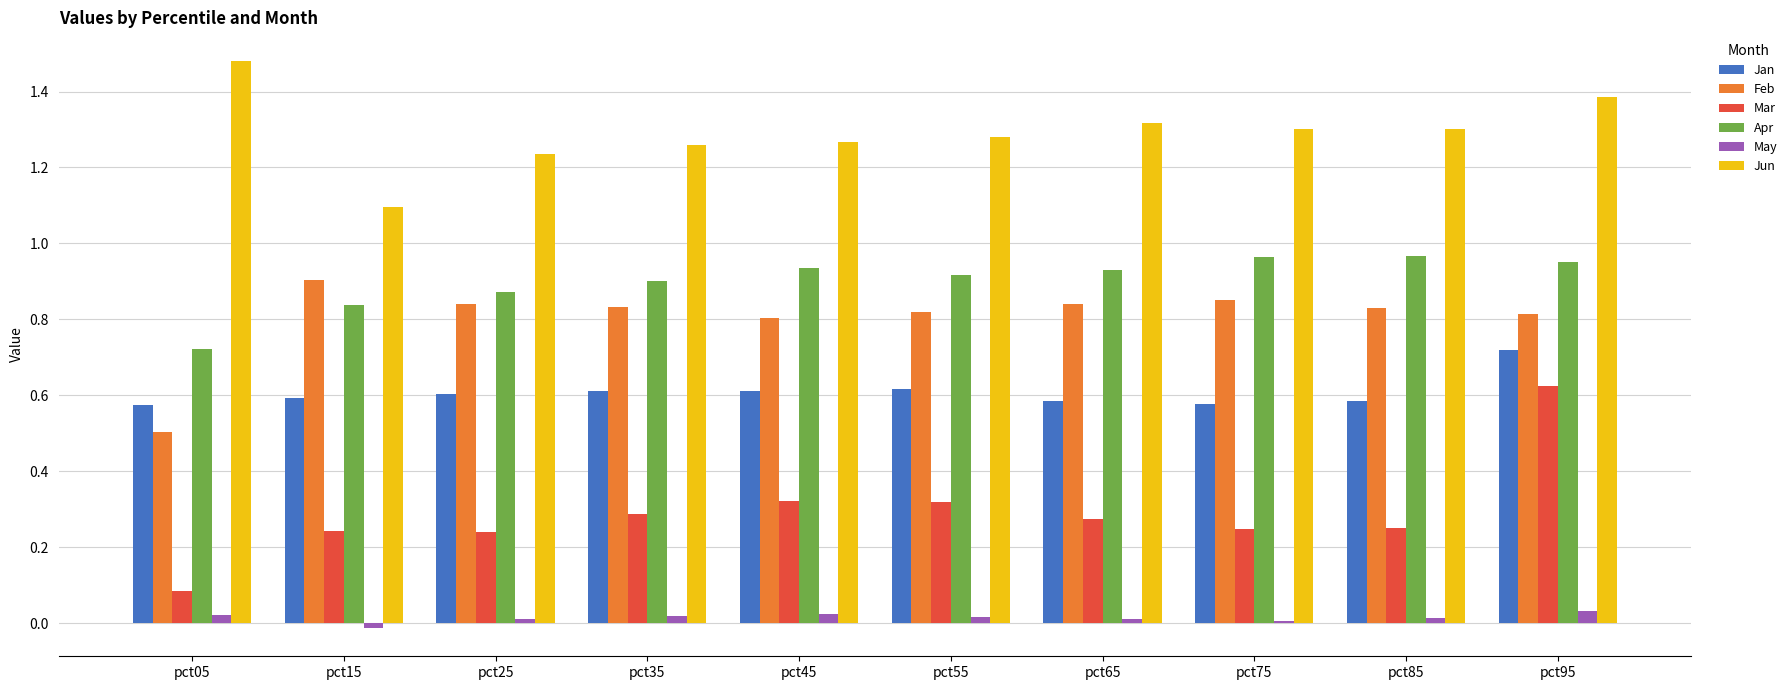

Which series has the largest total across all categories?

Jun